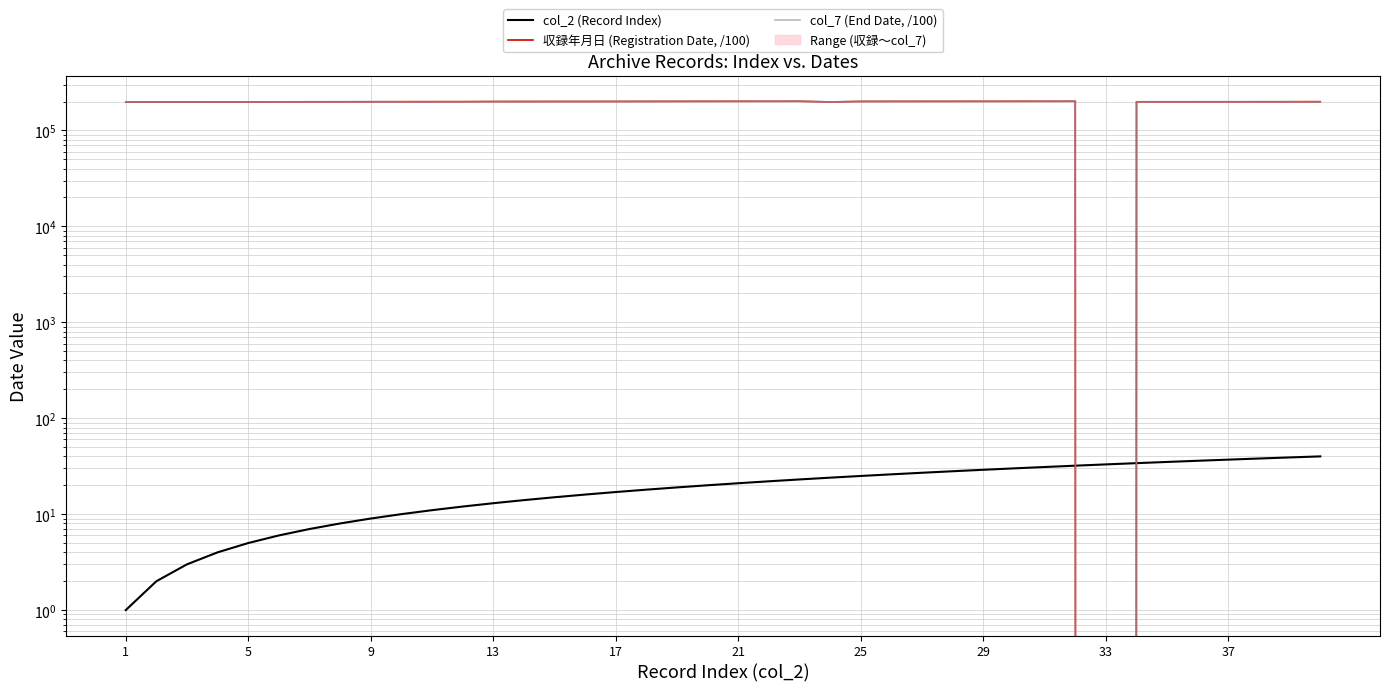

How many data points does each series have?

40